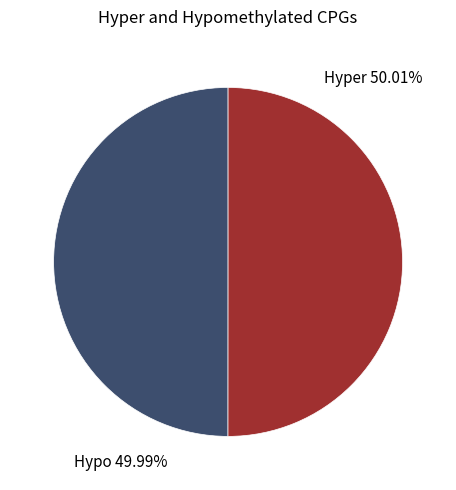

To the nearest percent, what is the average slice percentage?

50%